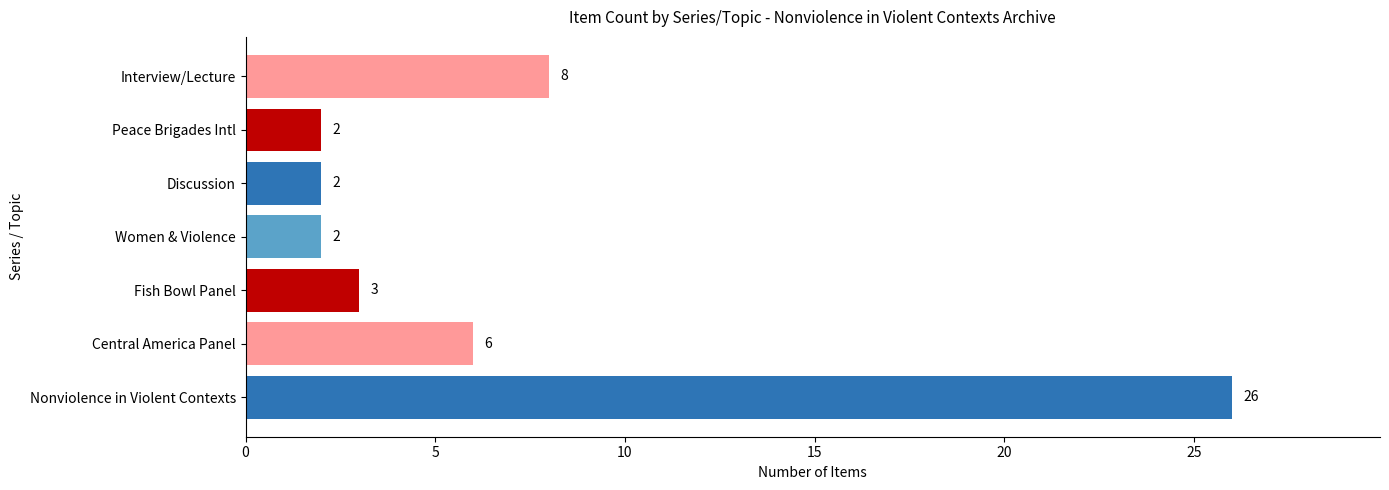

What is the sum of the values at Fish Bowl Panel and Discussion?

5